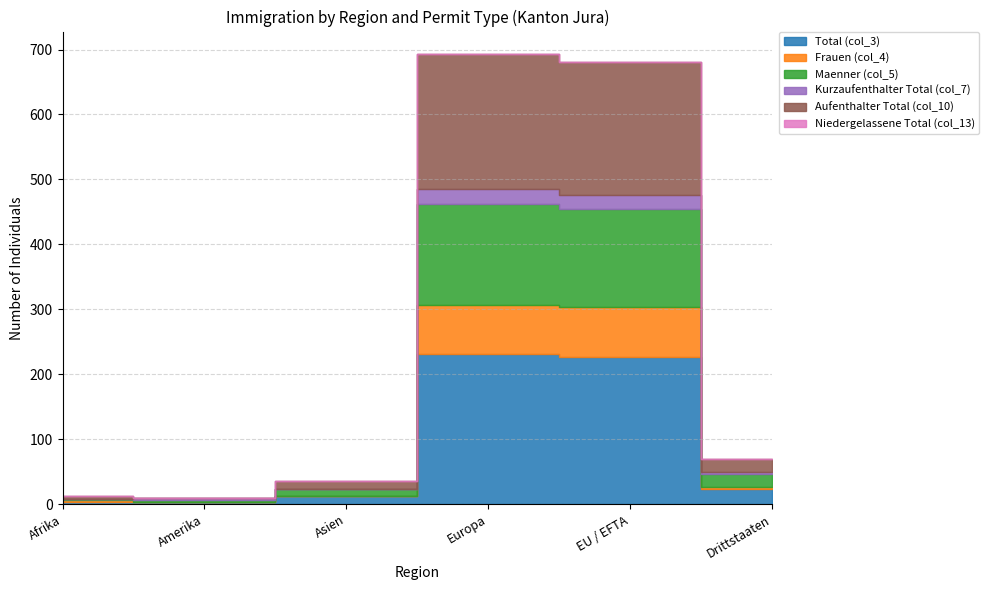

What is the spread (max minus min) of values at Asien?

12